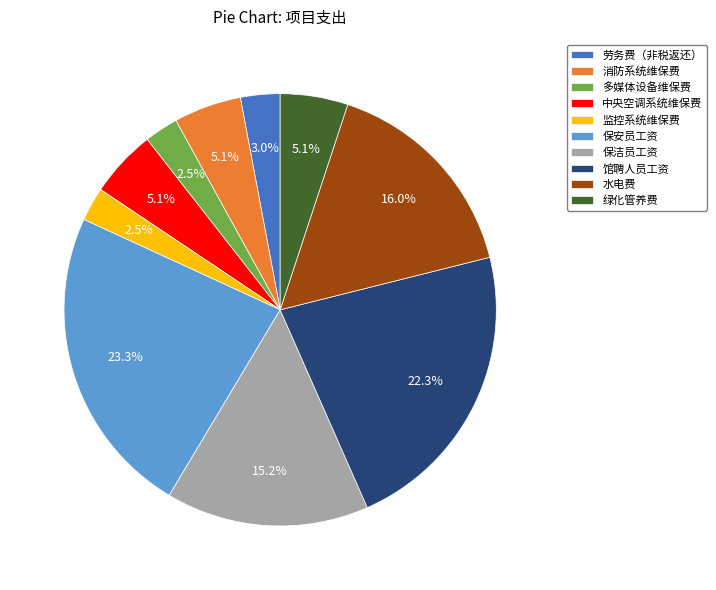

Count the number of slices in the pie.

10